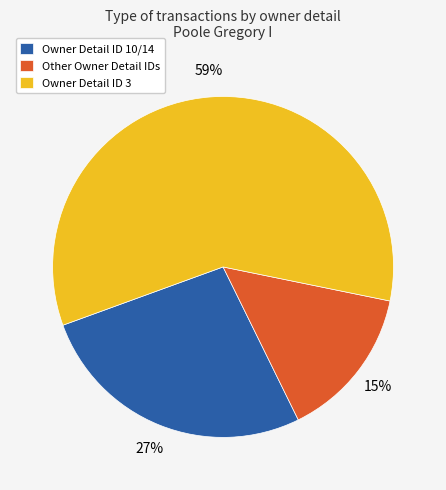

What is the smallest slice in the pie chart?

Other Owner Detail IDs